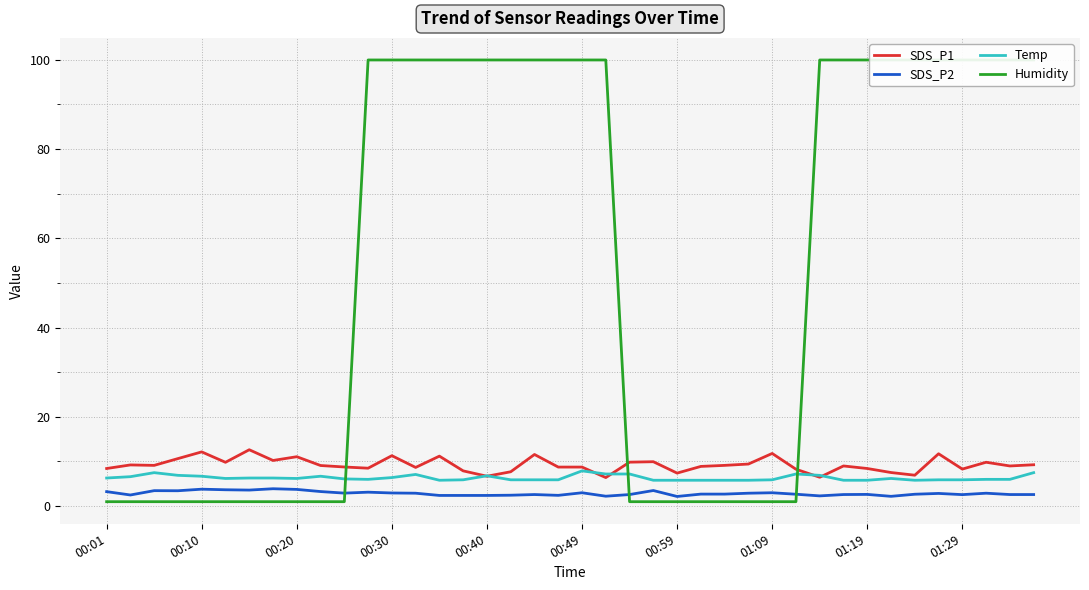

True or false: Humidity has a value of 99.9 at 14.

True